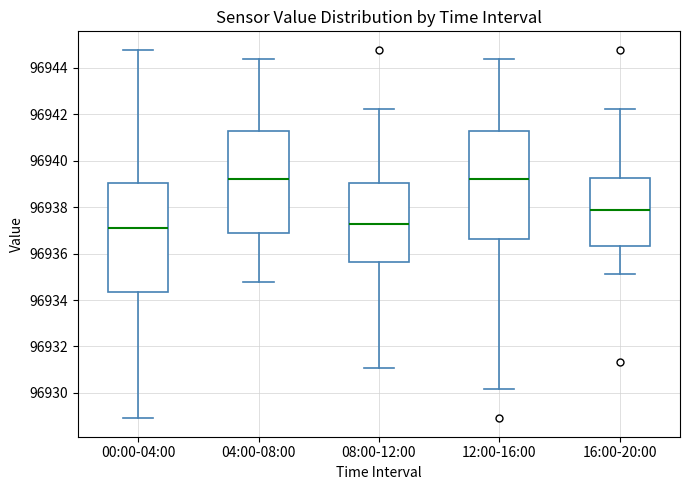

Reading left to right, transcribe this box plot: for each box, give where its median line is, the range the box spans, and where its two whiskers end, as read against the y-axis. The values are not printed on the chart, so give them approximately, as read against the axis.

00:00-04:00: median 96937.0, box 96934.4 to 96939.0, whiskers 96929.0 to 96944.8
04:00-08:00: median 96939.2, box 96936.8 to 96941.2, whiskers 96934.8 to 96944.4
08:00-12:00: median 96937.2, box 96935.6 to 96939.0, whiskers 96931.0 to 96942.2
12:00-16:00: median 96939.2, box 96936.6 to 96941.2, whiskers 96930.2 to 96944.4
16:00-20:00: median 96937.8, box 96936.4 to 96939.2, whiskers 96935.2 to 96942.2